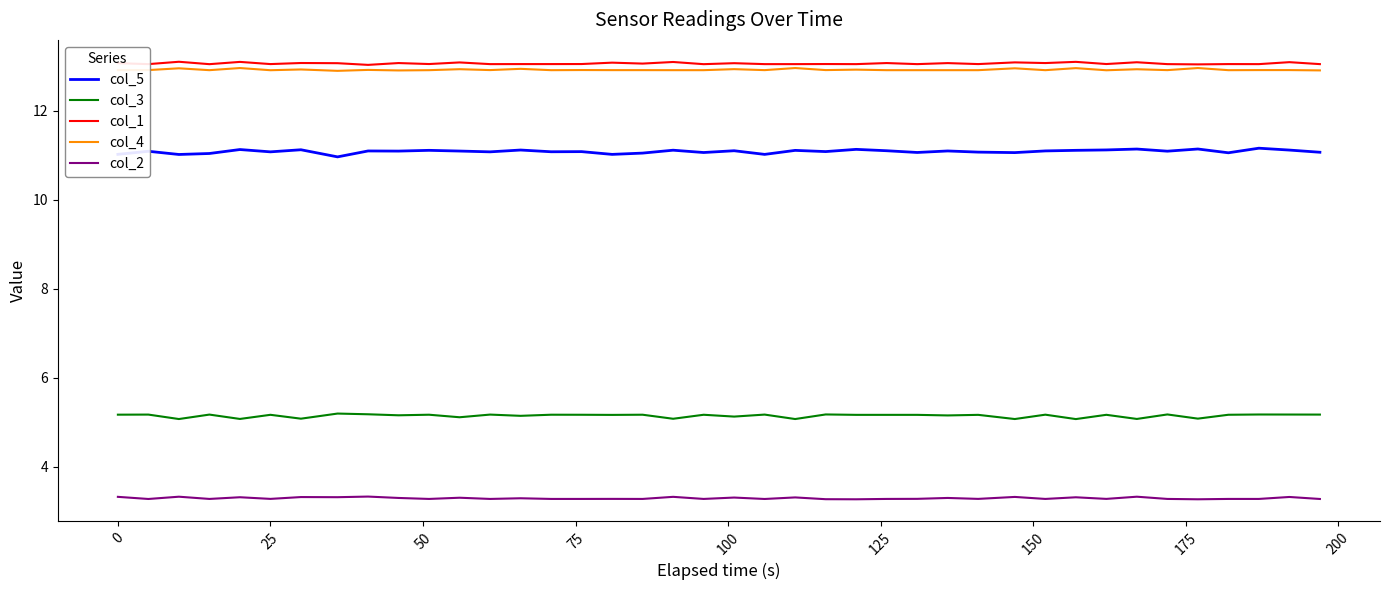

Which series has the largest total across all categories?

col_1